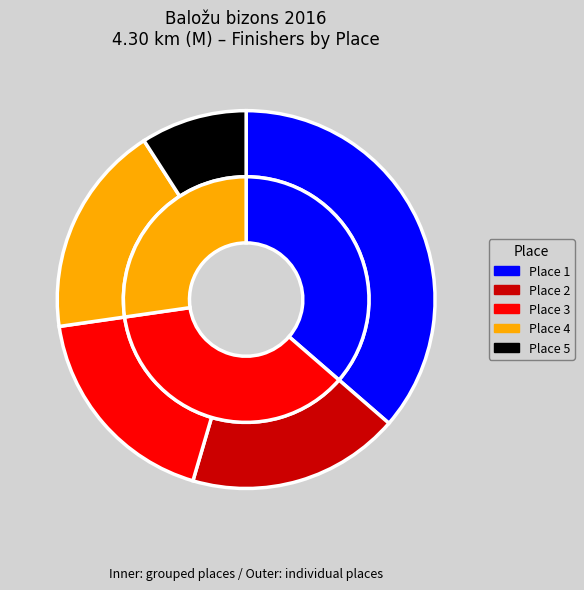

The Place 5 slice represents 1% of the pie. True or false?

False